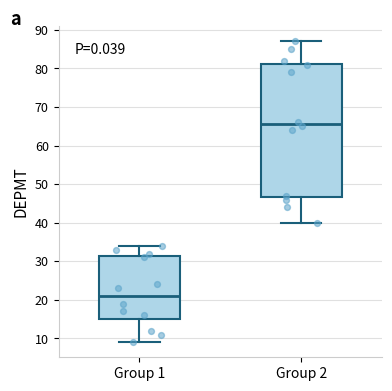

Which box has the highest median line?

Group 2